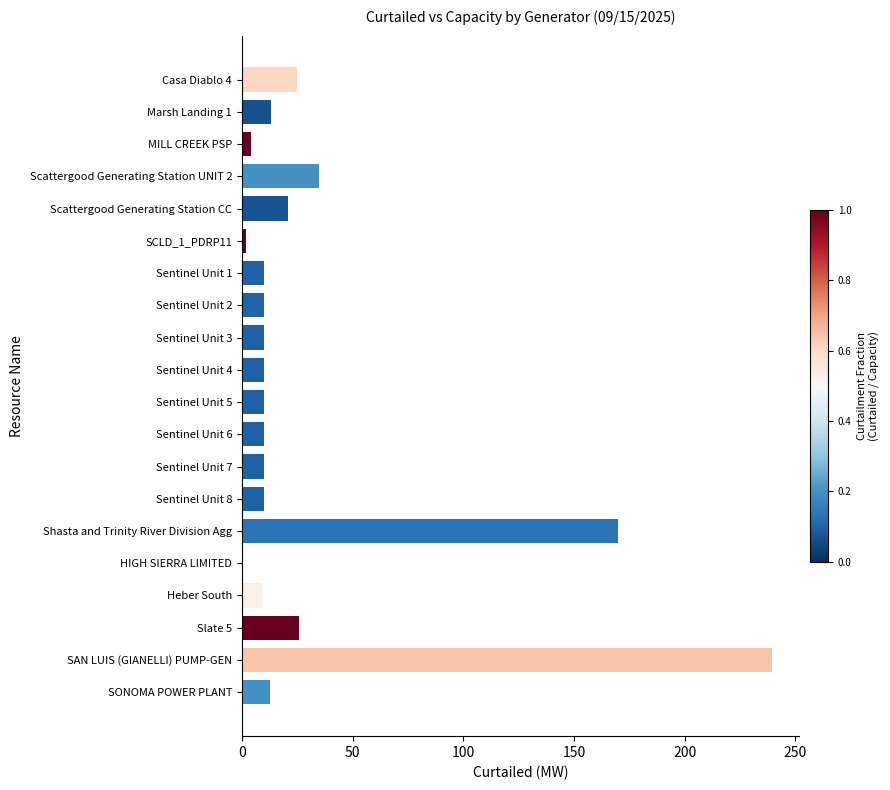

Where is the data nearest to the value 119?

Shasta and Trinity River Division Agg